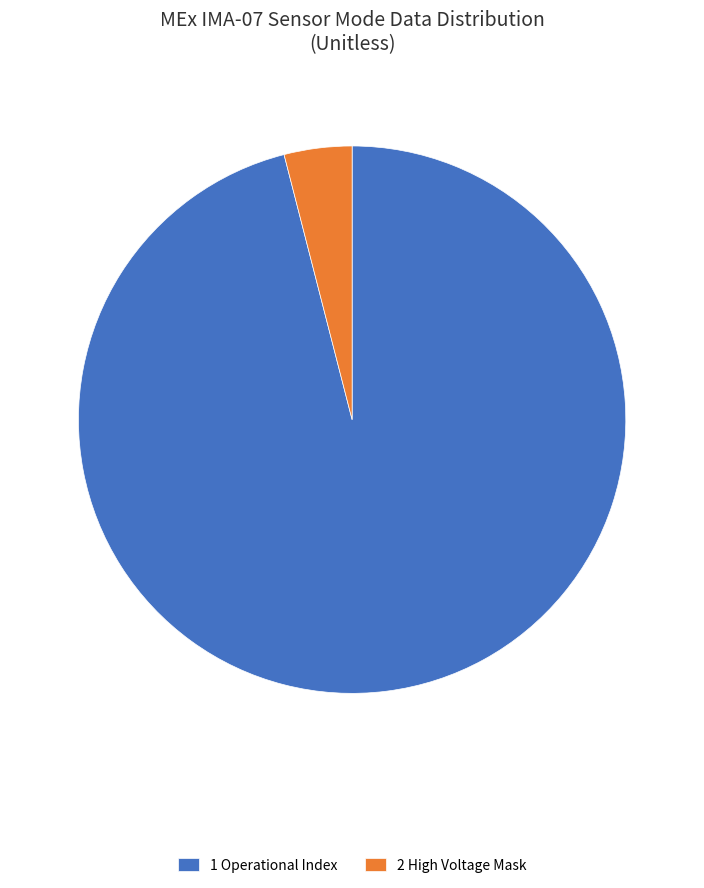

Rank the categories by value from highest to lowest.

1 Operational Index, 2 High Voltage Mask